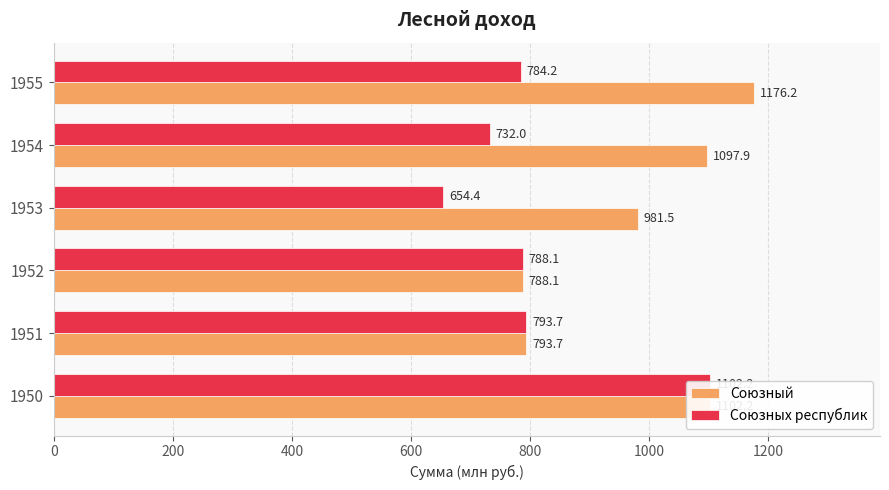

What is the sum of the Союзных республик values at 1953 and 1951?

1448.1